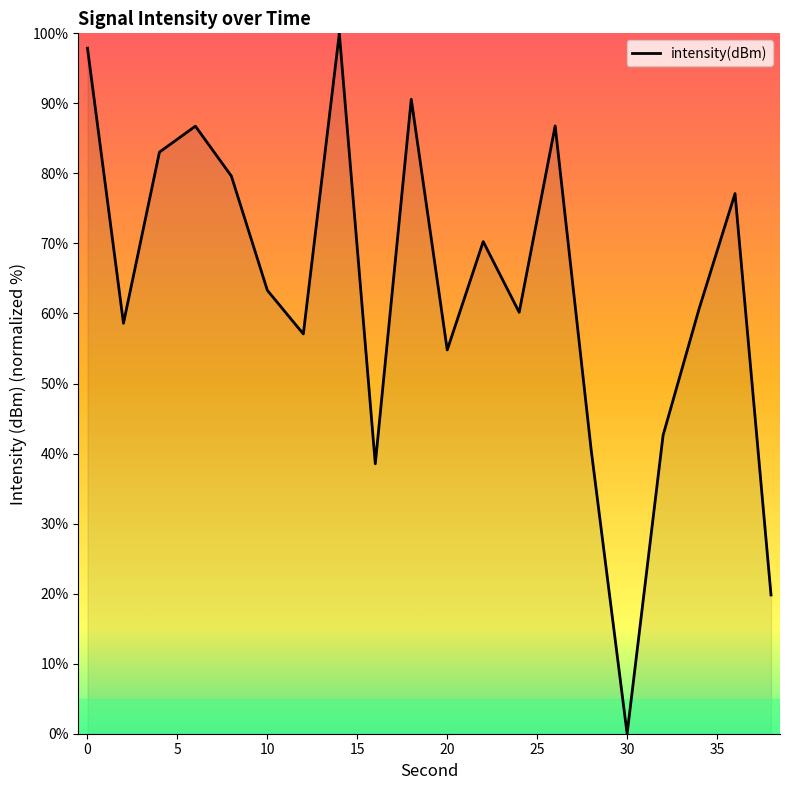

What is the greatest value displayed?

100.0